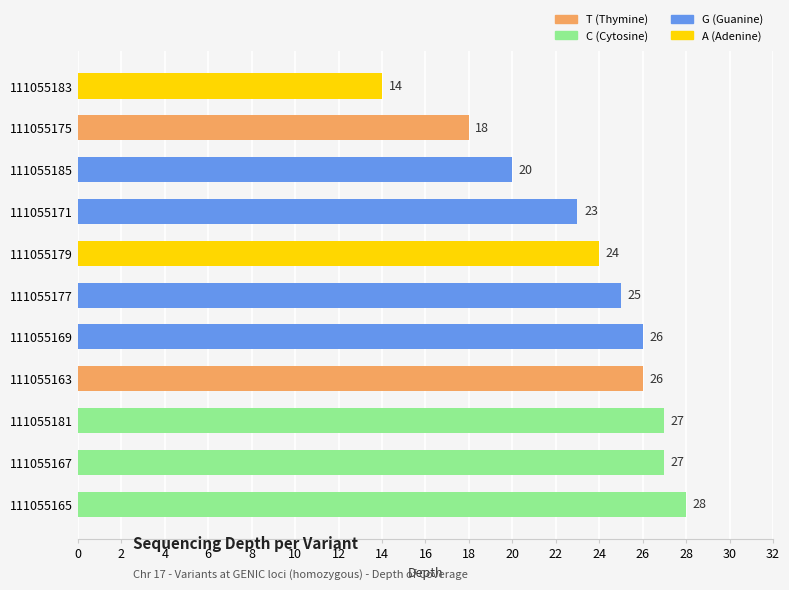

Reading top to bottom, extract all data points from this chart.

14	18	20	23	24	25	26	26	27	27	28